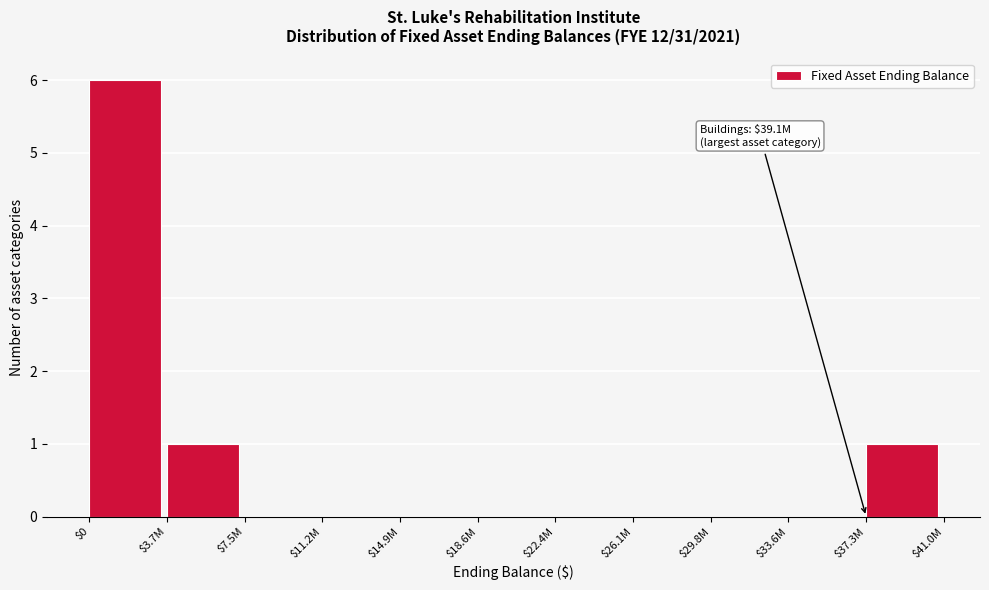

At which category does the chart reach its peak across all series?

$0